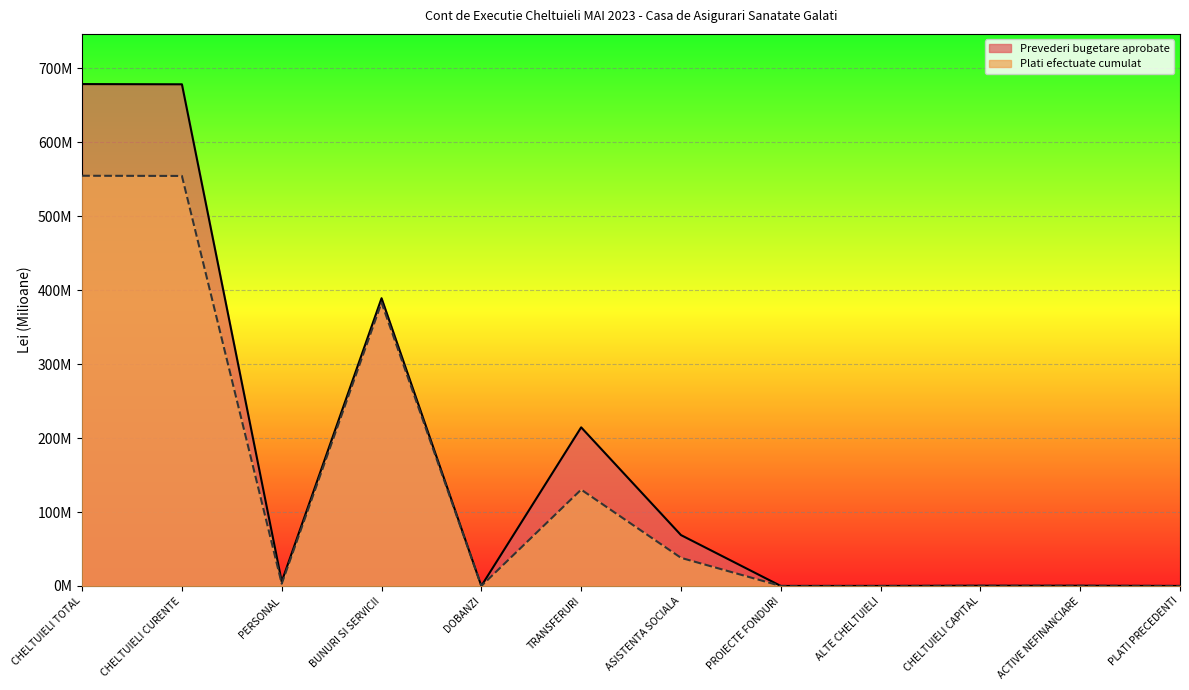

Between BUNURI SI SERVICII and TRANSFERURI, which series saw the biggest shift?

Plati efectuate cumulat